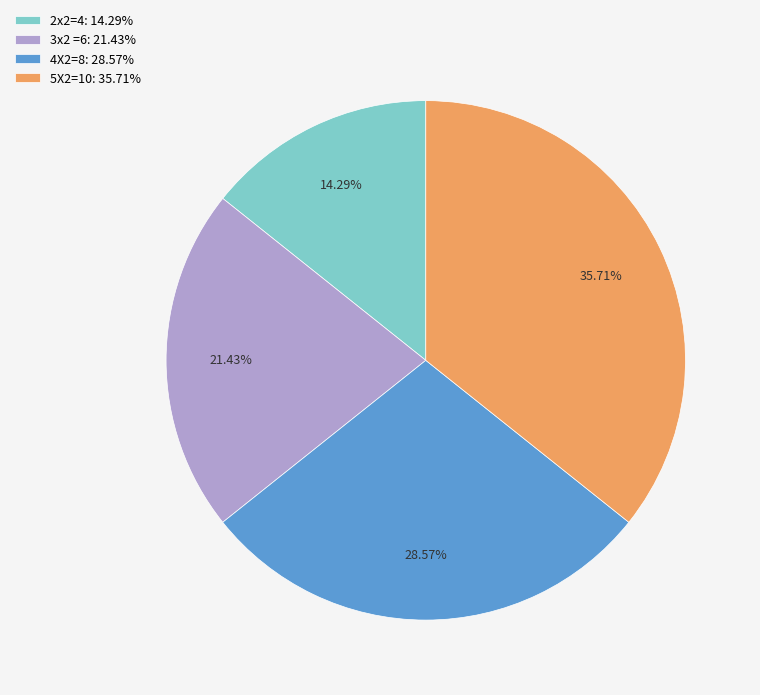

To the nearest percent, what percentage of the pie is 5X2=10?

36%